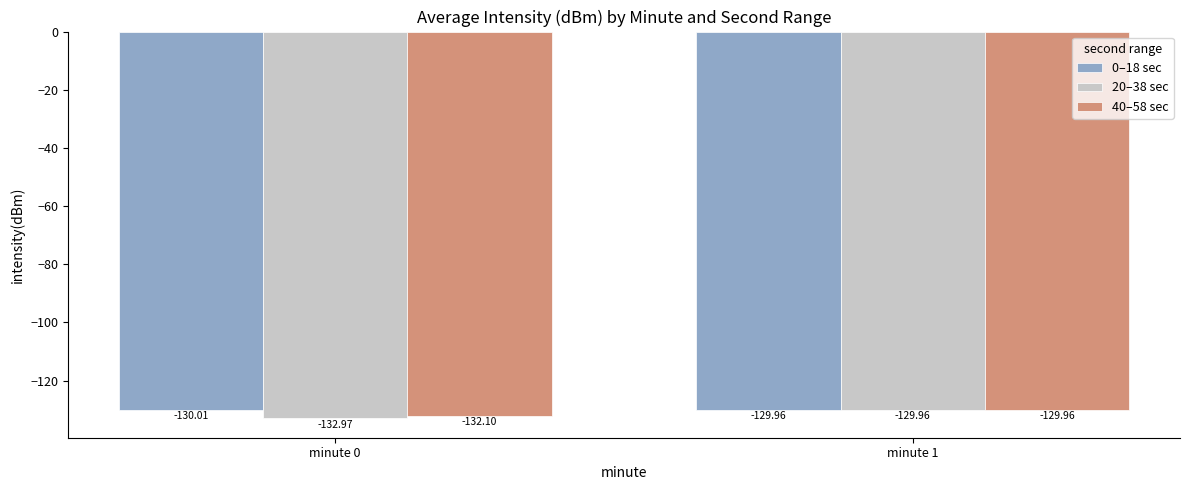

What is the sum of all 0–18 sec values?

-260.0